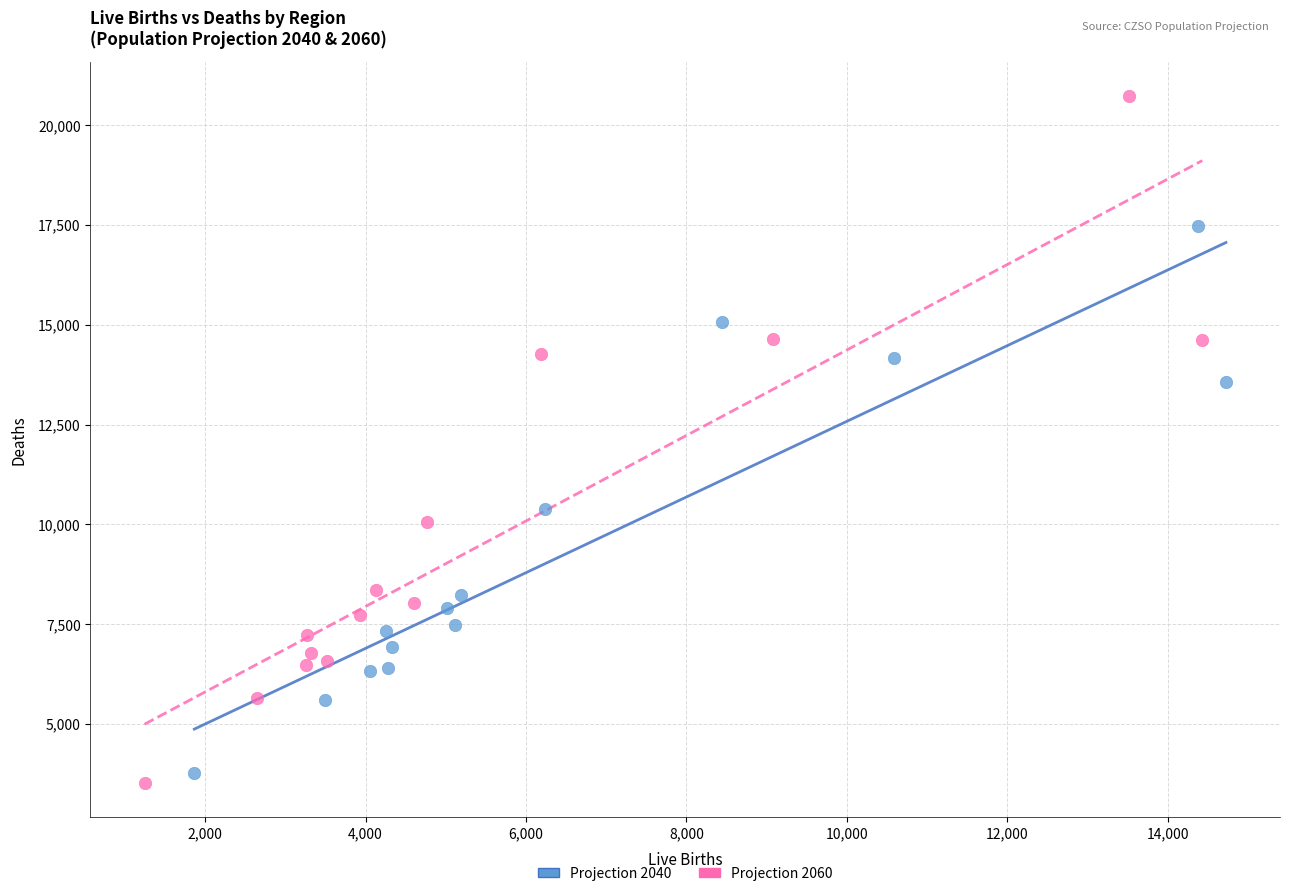

Which series contains the highest Y value?

Projection 2060